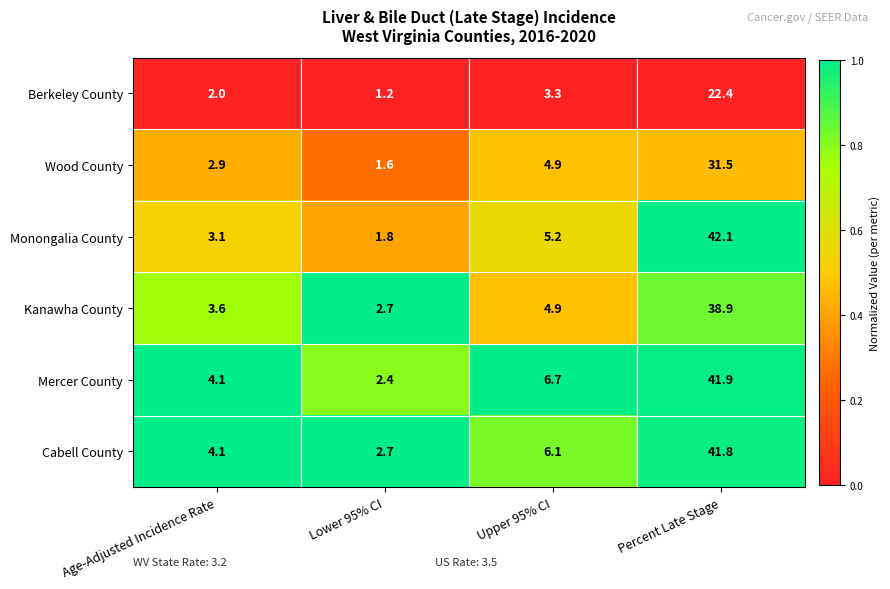

The value of Monongalia County at Percent Late Stage is 18.8. True or false?

False